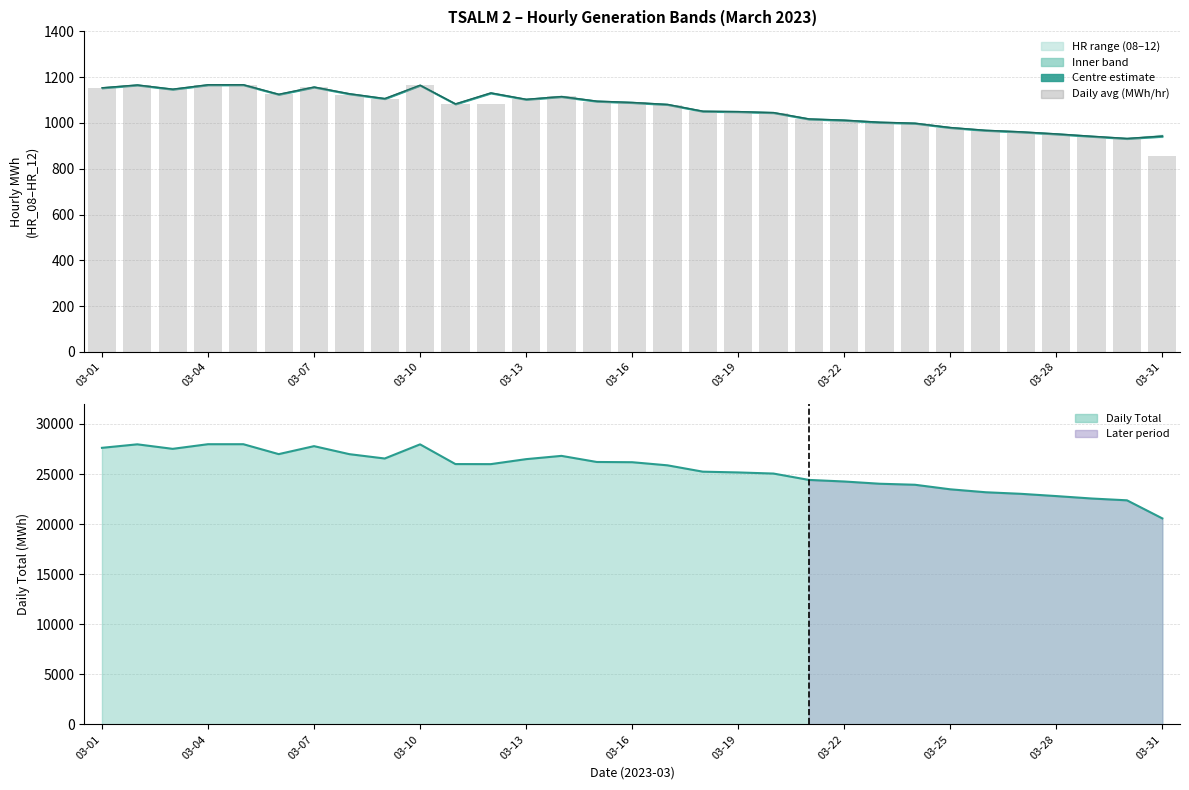

Which series has the widest spread of values?

Daily Total line